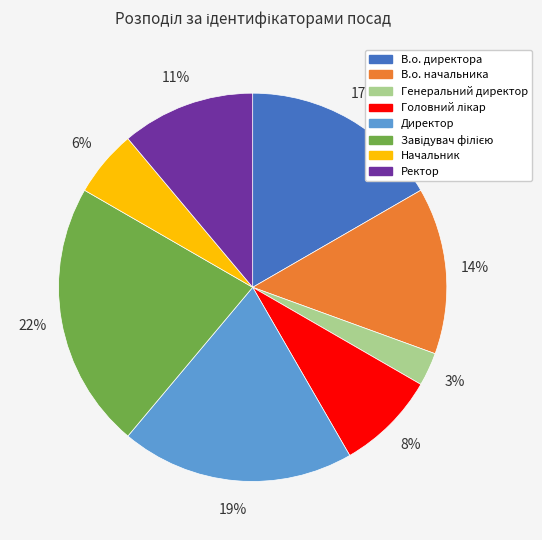

True or false: Директор accounts for 34% of the total.

False